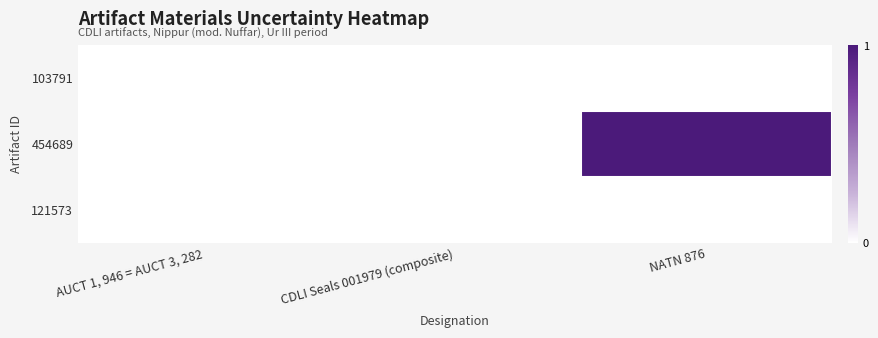

Which series changed the most between AUCT 1, 946 = AUCT 3, 282 and NATN 876?

454689